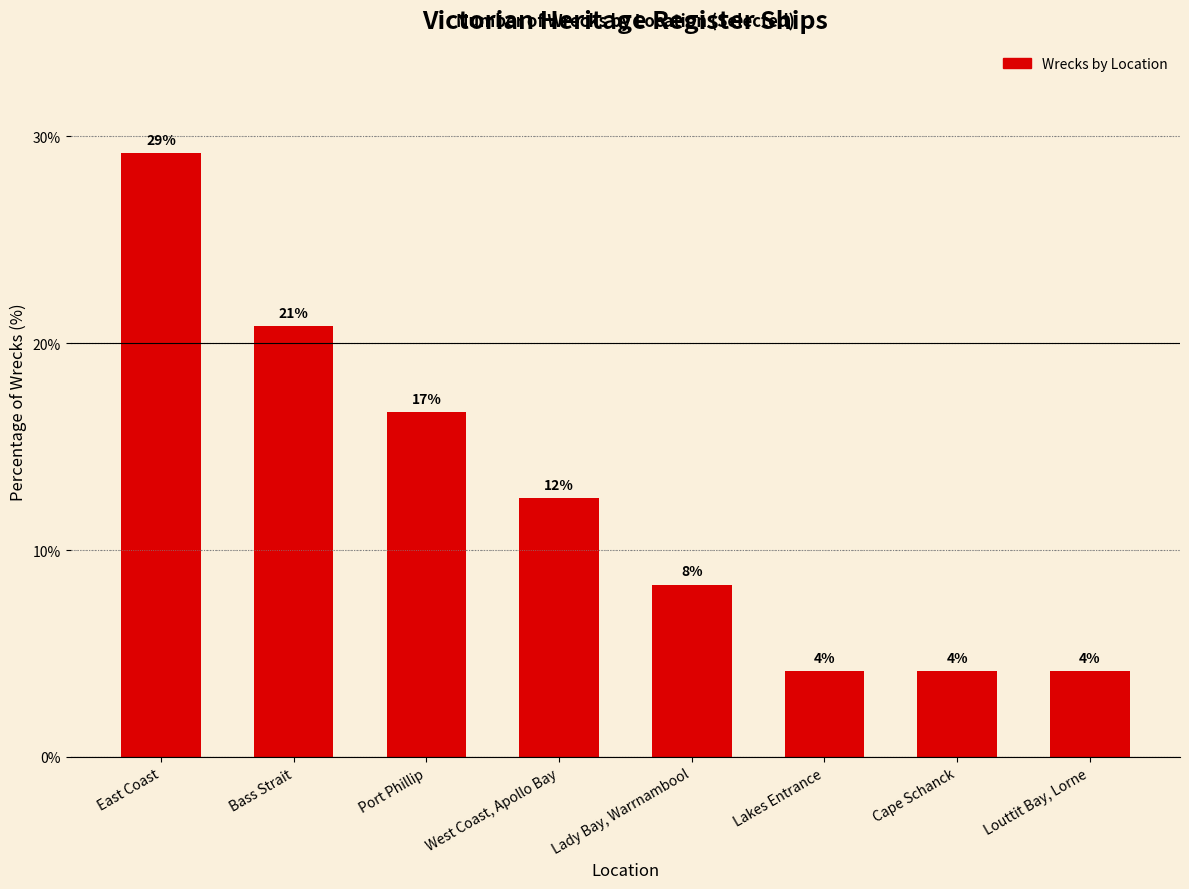

Reading left to right, what are all the values shown in this chart?

29.2	20.8	16.7	12.5	8.3	4.2	4.2	4.2